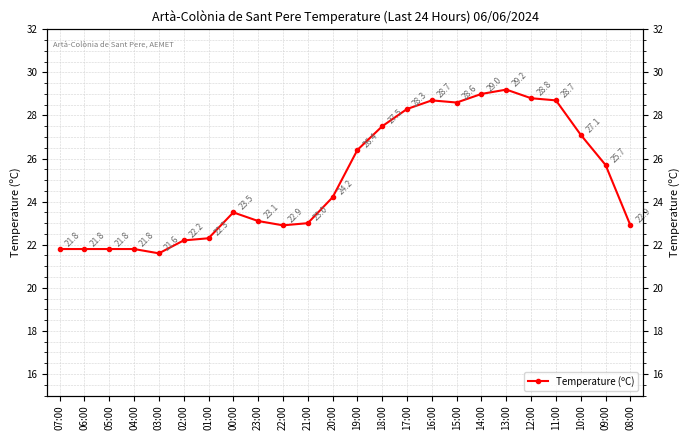

Count the number of data series in this chart.

1